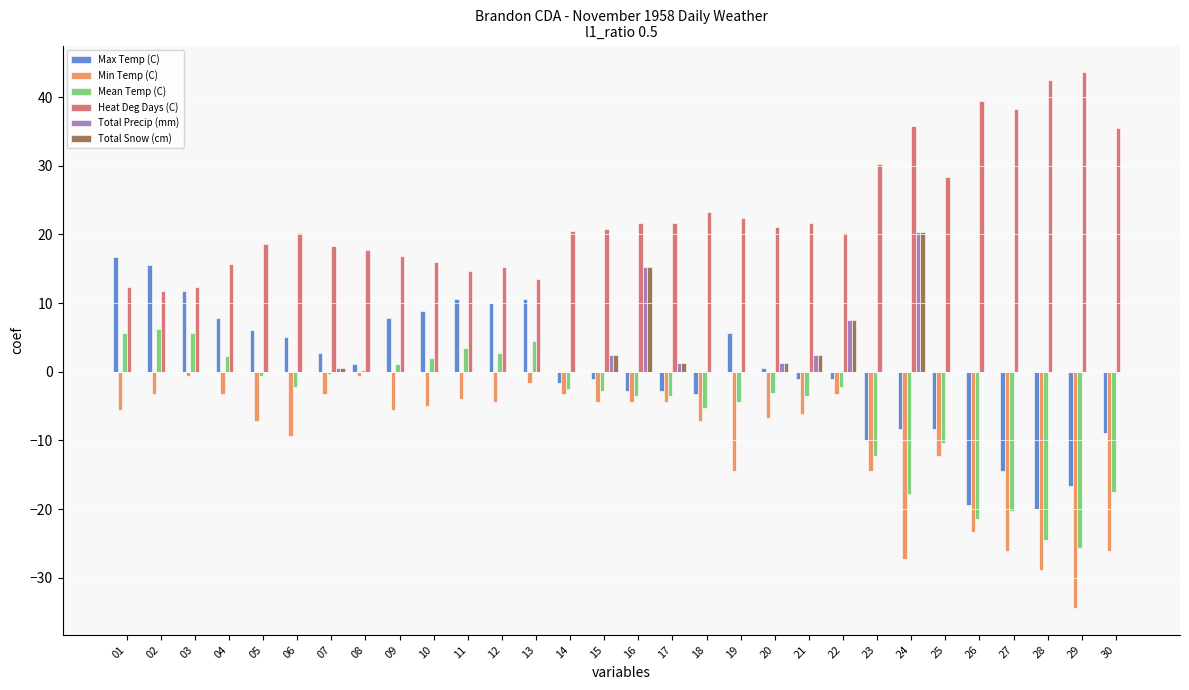

Is it true that Min Temp (C) equals -7.2 at 05?

True